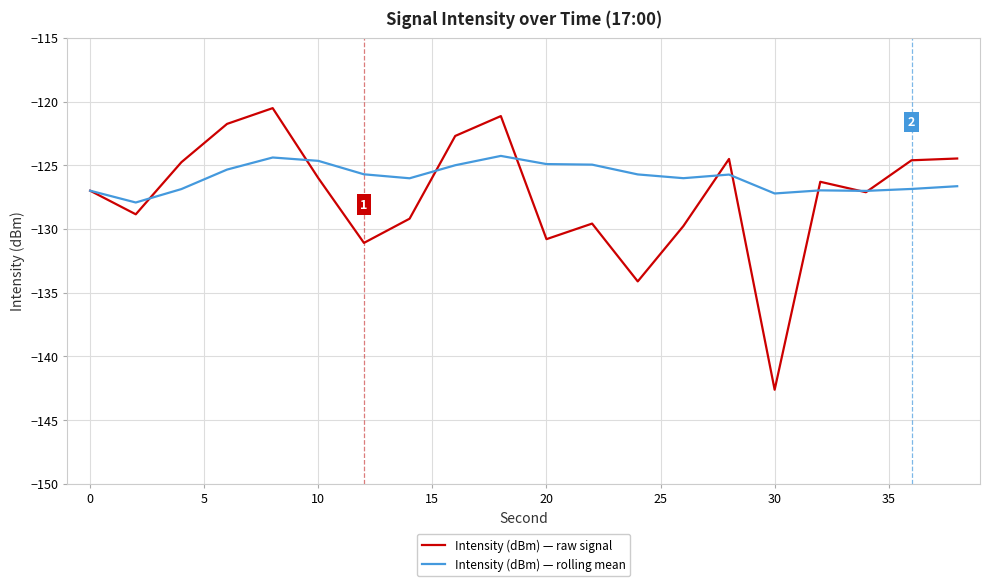

Rank the series by their maximum value, from highest to lowest.

Intensity (dBm) — raw signal, Intensity (dBm) — rolling mean